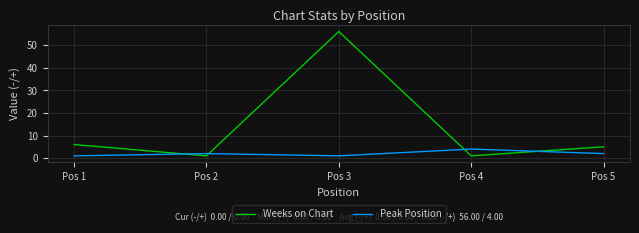

True or false: Weeks on Chart has more than 0 points higher than both neighbors.

True